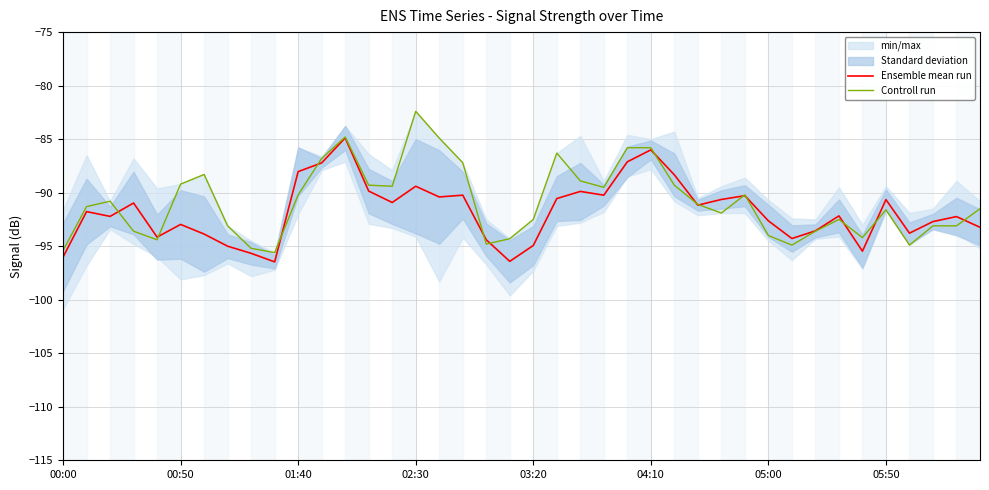

What is the difference between the maximum and second lowest values in the Ensemble mean run series?

11.5